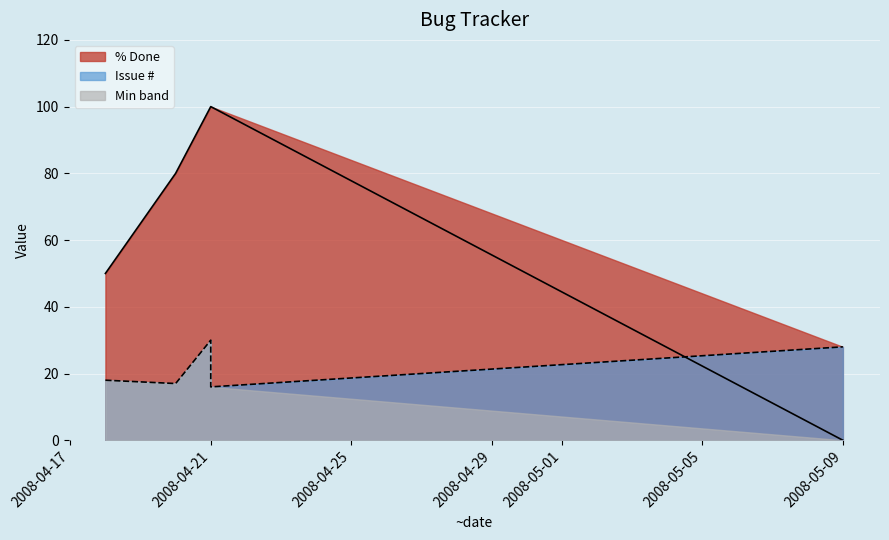

What is the average value of the Issue # series?

21